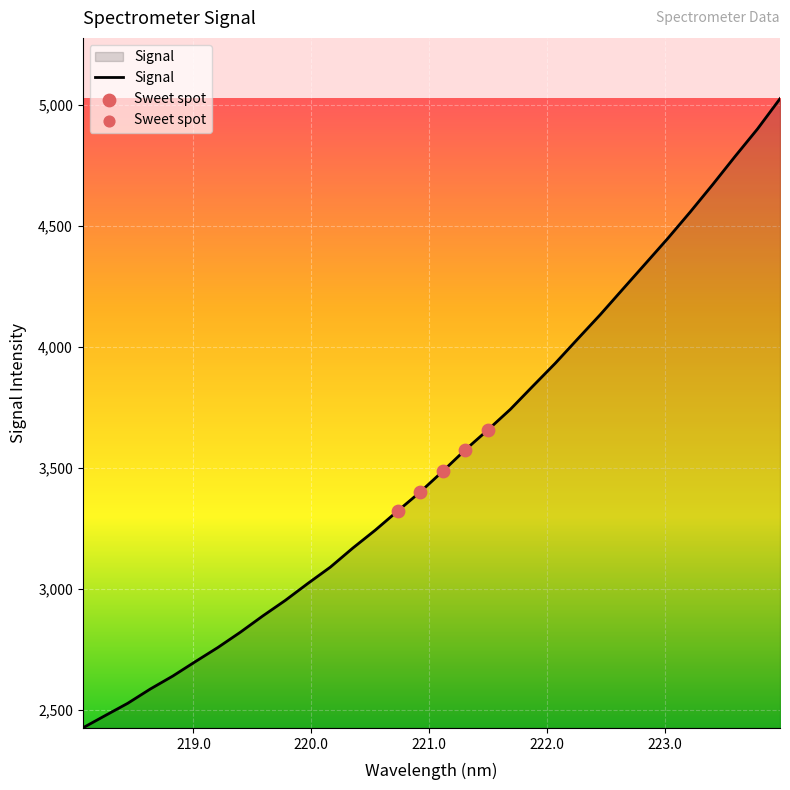

What is the greatest value displayed?

5026.1